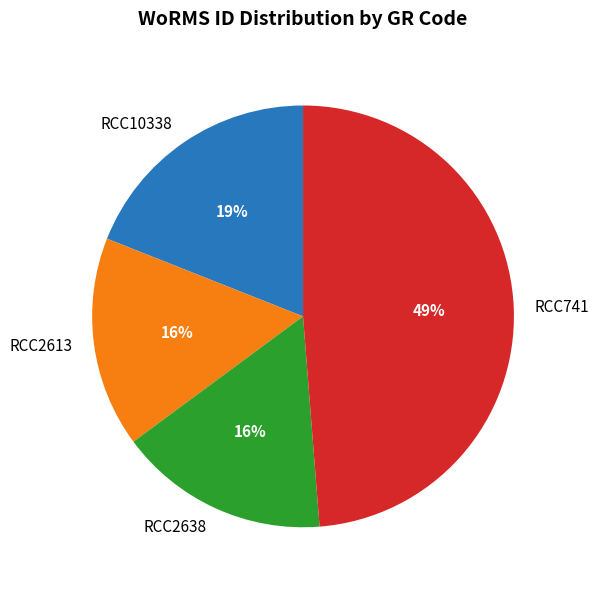

How many segments does this pie chart have?

4